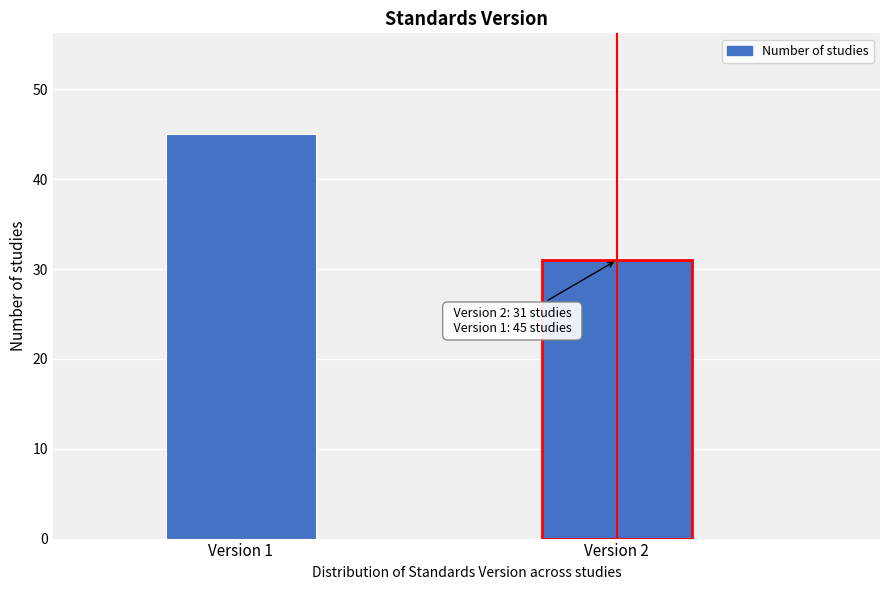

Reading right to left, list all the values displayed in this chart.

Version 2=31	Version 1=45